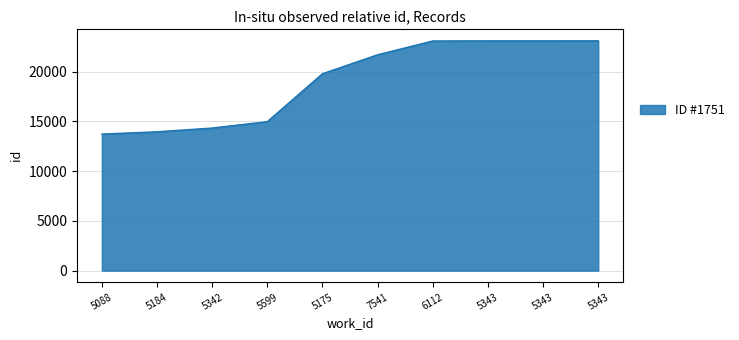

What is the sum of the values at 5342 and 5184?

28278